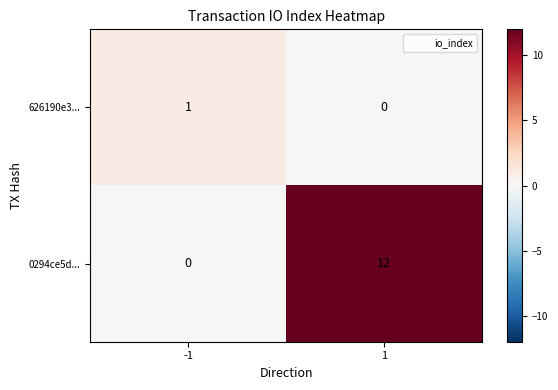

Between -1 and 1, which series saw the biggest shift?

0294ce5d...